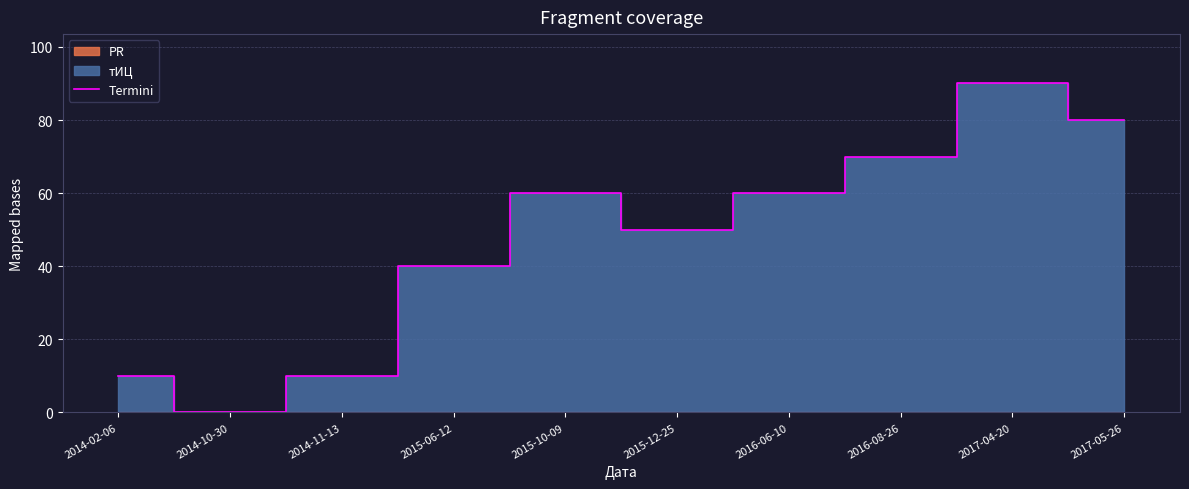

Reading left to right, list all the values displayed in this chart.

2014-02-06=10	2014-10-30=0	2014-11-13=10	2015-06-12=40	2015-10-09=60	2015-12-25=50	2016-06-10=60	2016-08-26=70	2017-04-20=90	2017-05-26=80